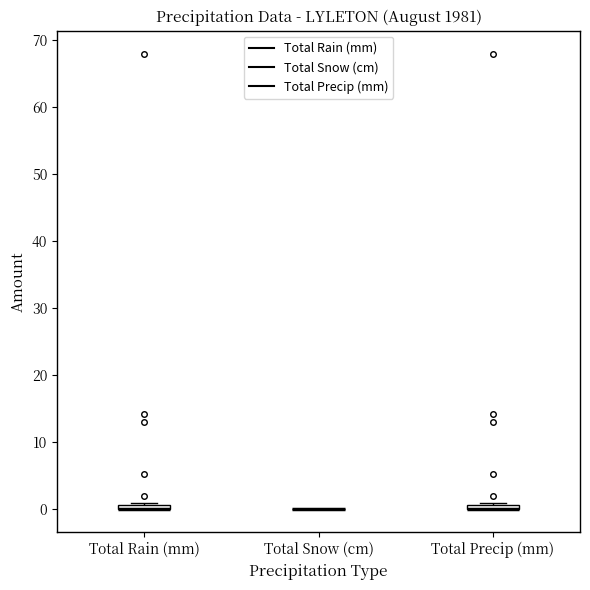

Where is the lower edge of the box for Total Rain (mm) on the y-axis? The values are not printed on the chart, so give them approximately, as read against the axis.

0